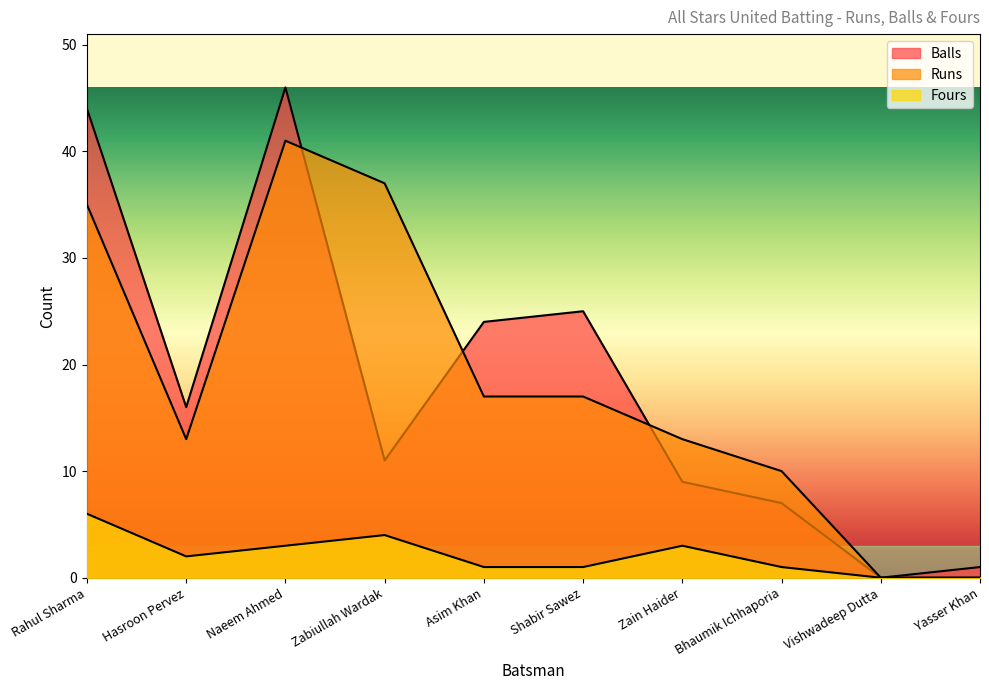

What is the difference between the maximum and minimum values in the Balls series?

46